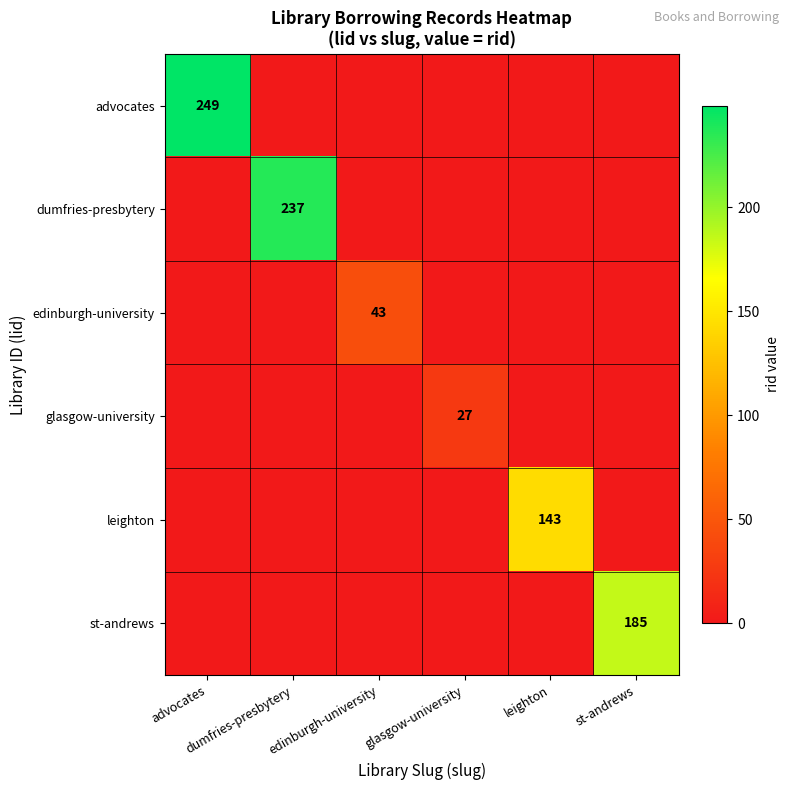

Count the number of categories in the chart.

6